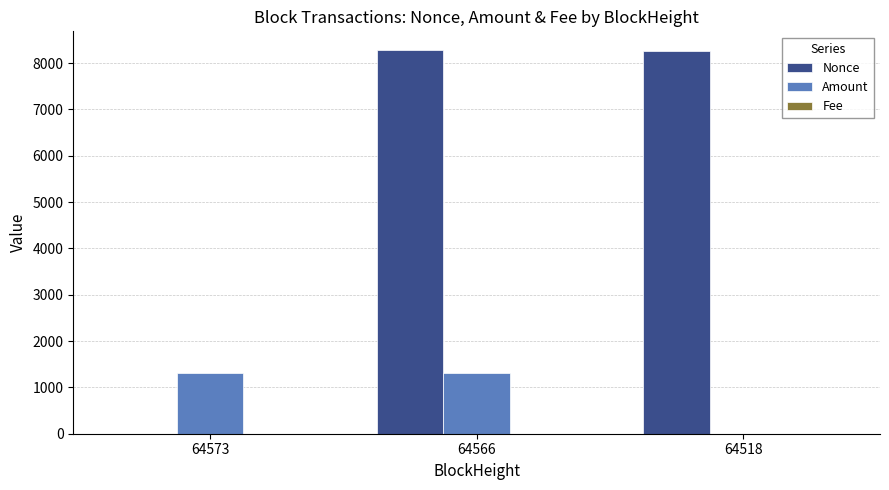

Which series has the largest range (max minus min)?

Nonce